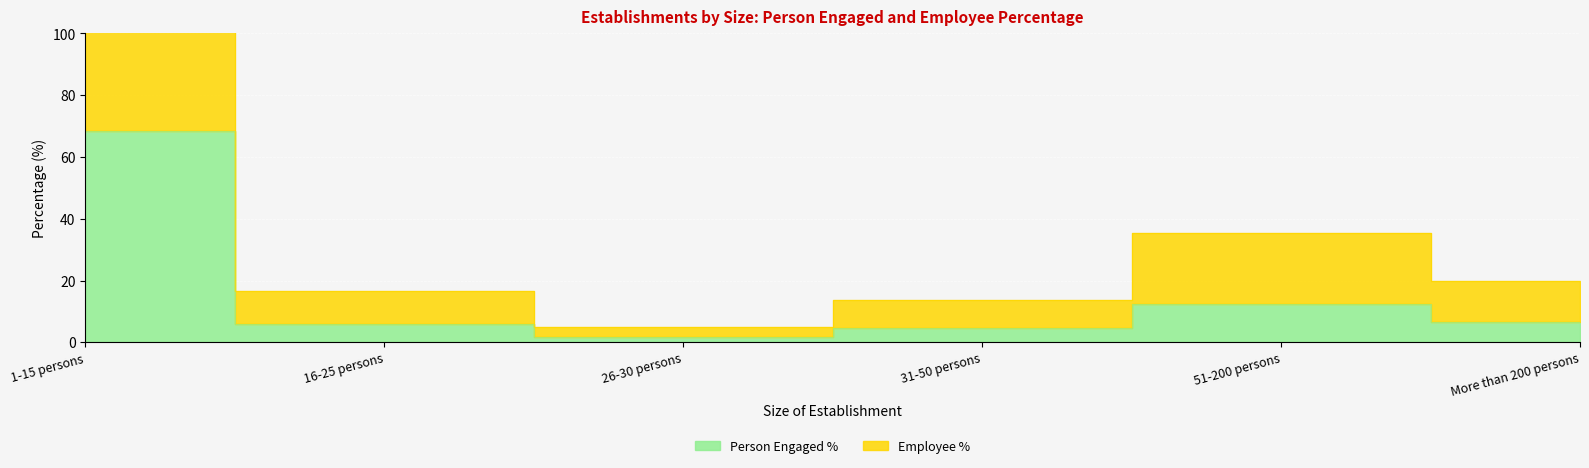

True or false: the data shows 7.2 at 31-50 persons.

False